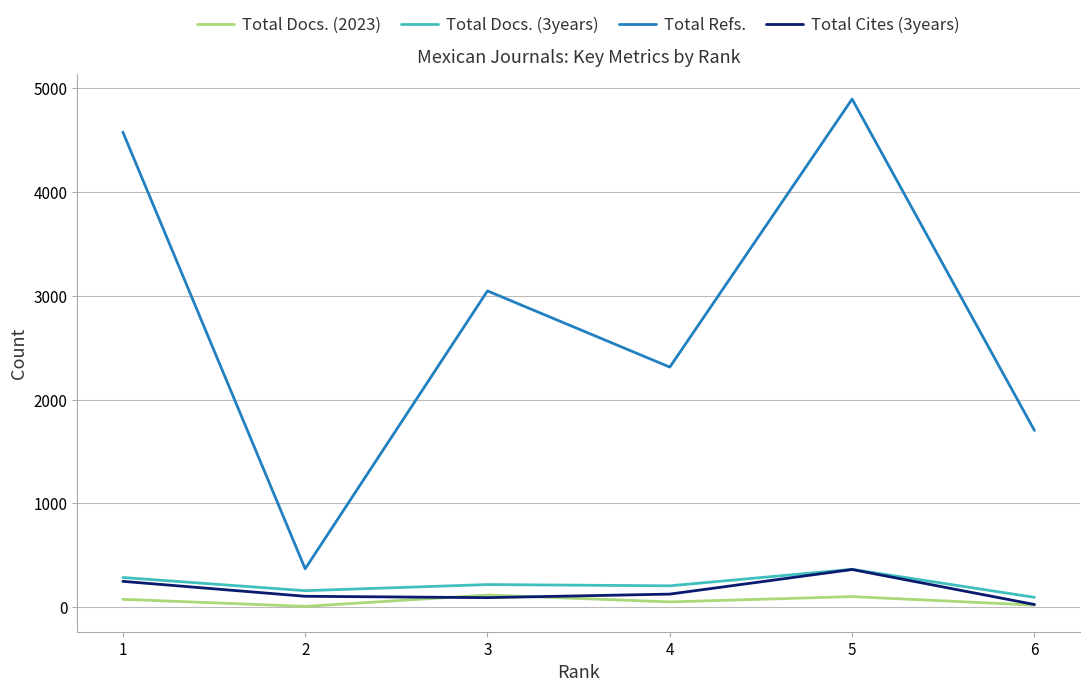

True or false: Total Refs. and Total Cites (3years) intersect in this chart.

False